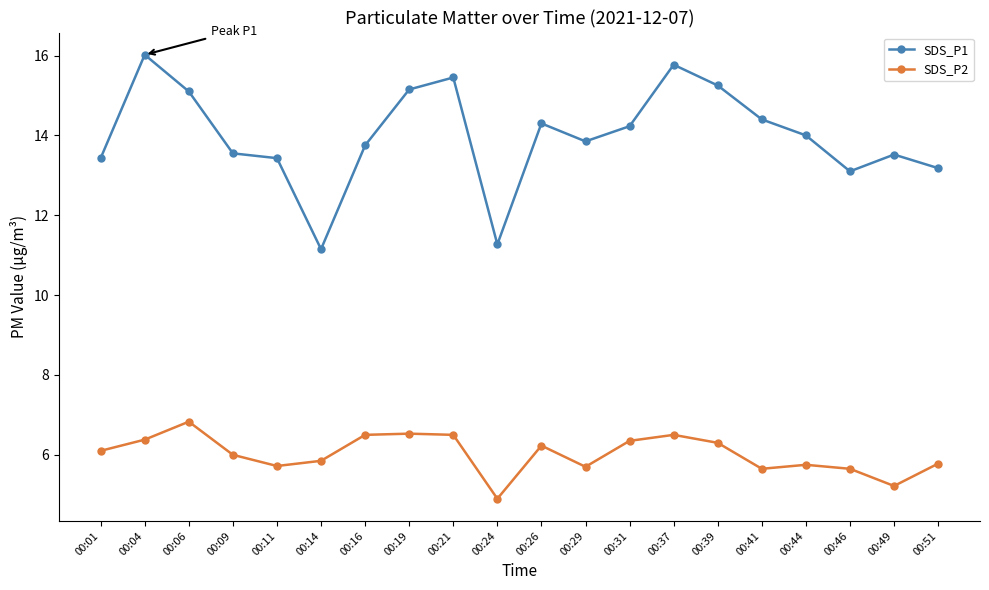

What is the maximum value for SDS_P2?

6.8